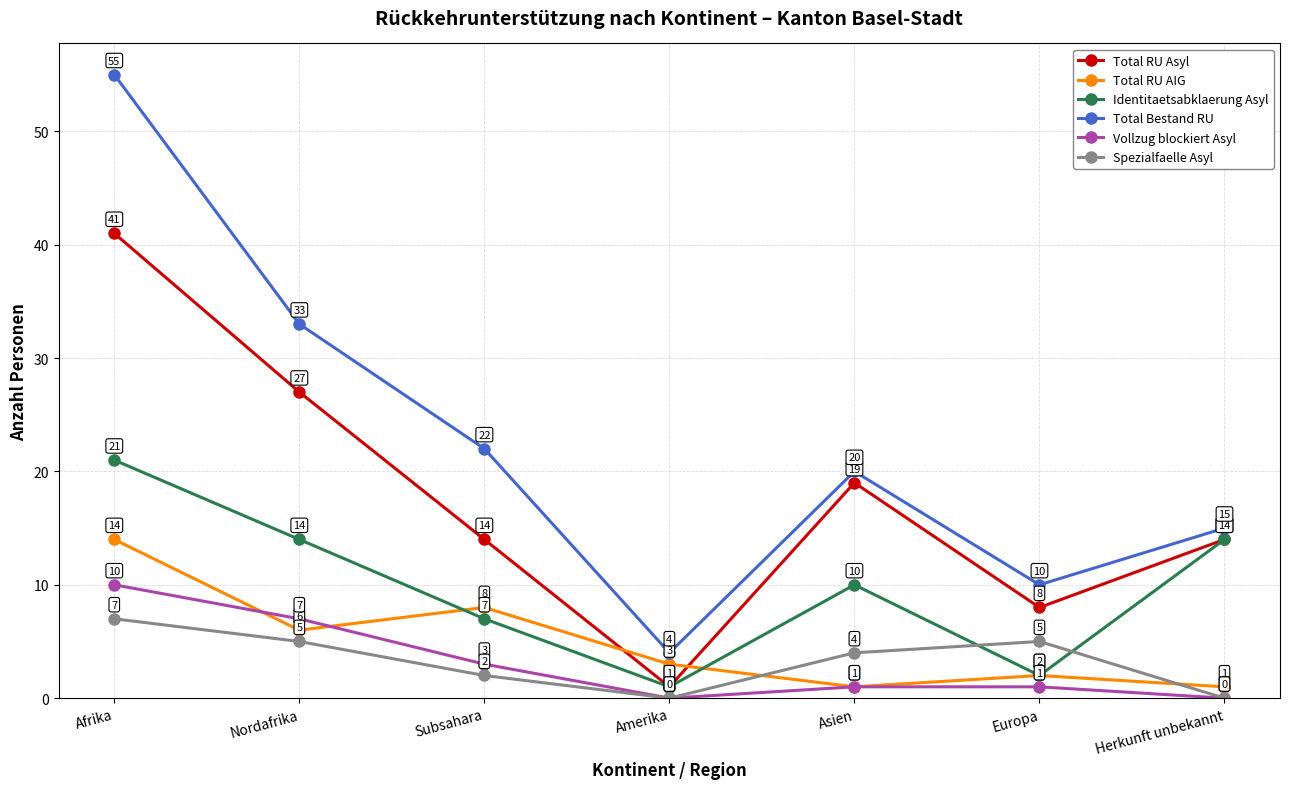

Which label corresponds to the largest value in the chart?

Afrika